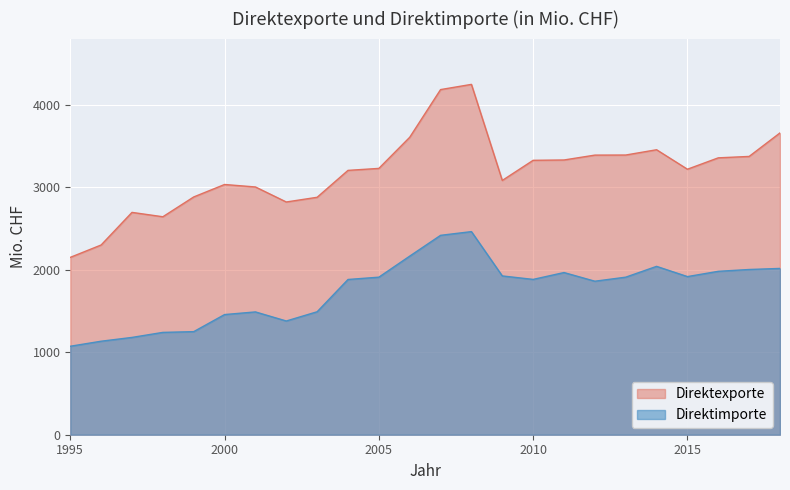

Is the value of Direktimporte at 1999 greater than the value of Direktexporte at 2004?

No